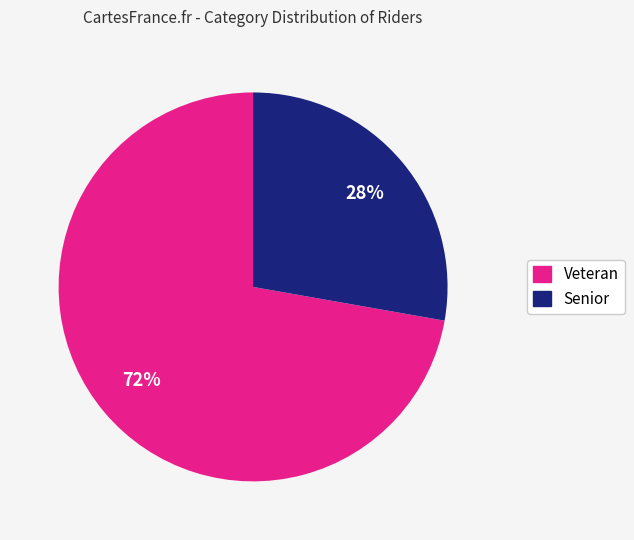

To the nearest percent, what is the difference between the largest and smallest slice percentages?

44%